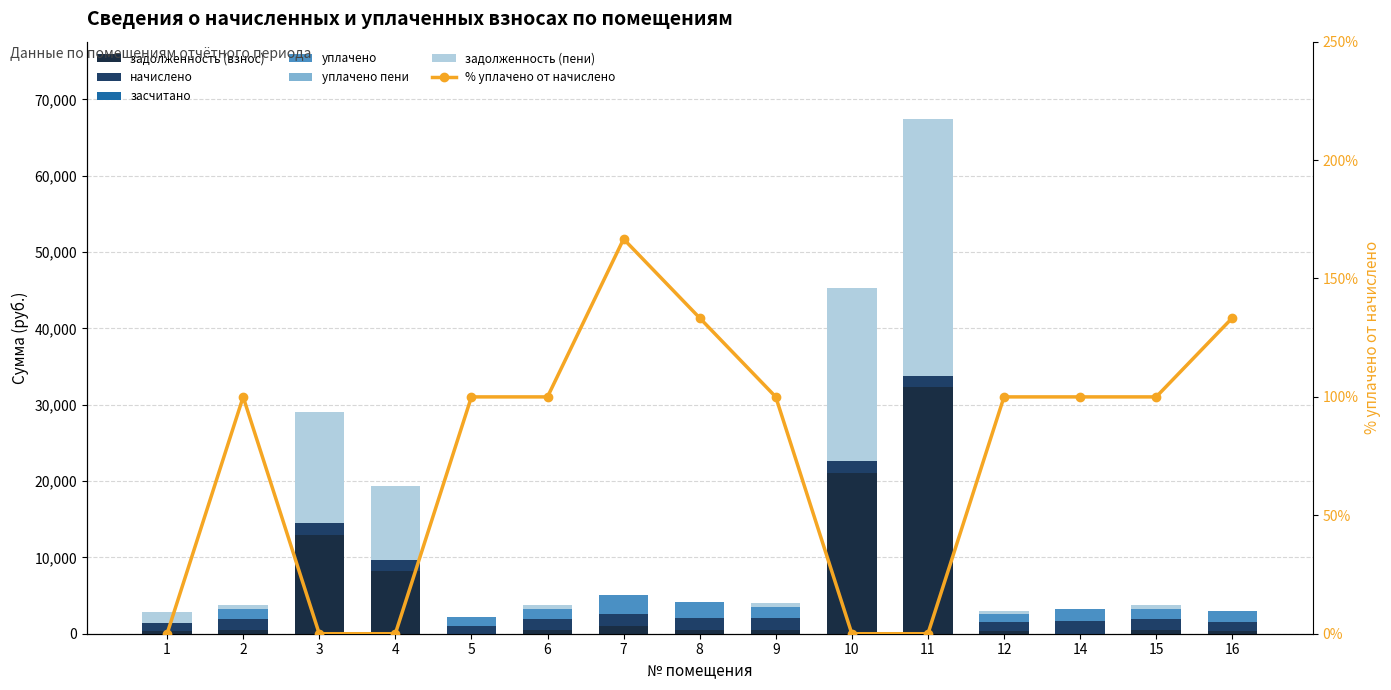

At which category does the chart reach its minimum across all series?

5